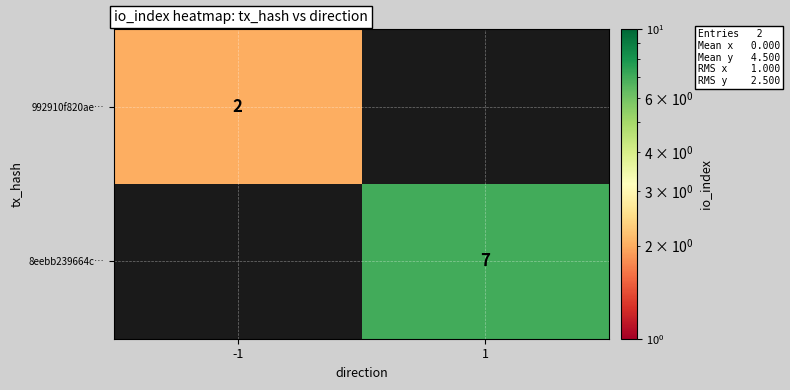

Is the value of 992910f820ae… at -1 greater than the value of 8eebb239664c… at 1?

No